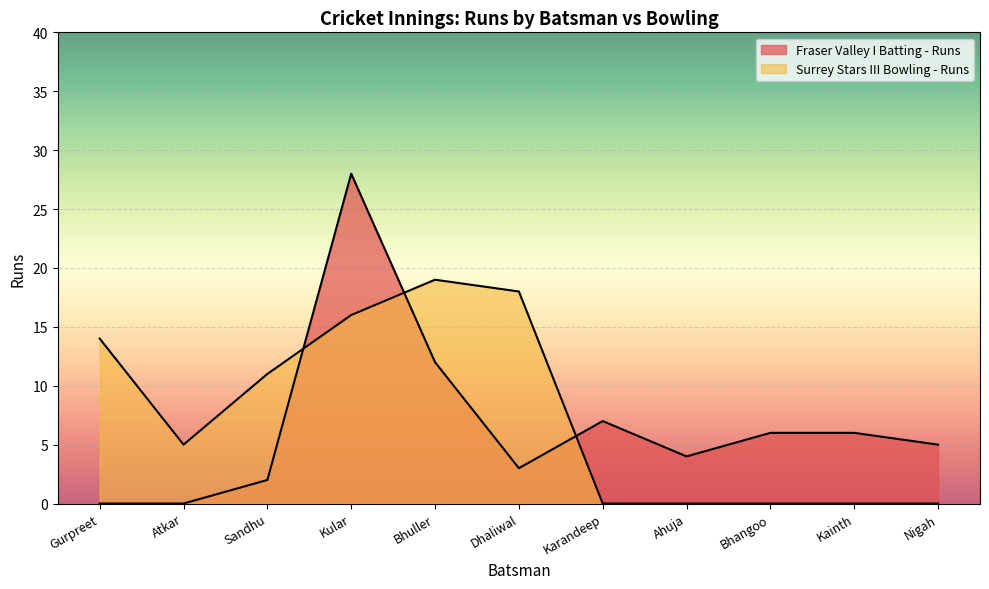

True or false: Fraser Valley I Batting - Runs has more than 2 points higher than both neighbors.

False